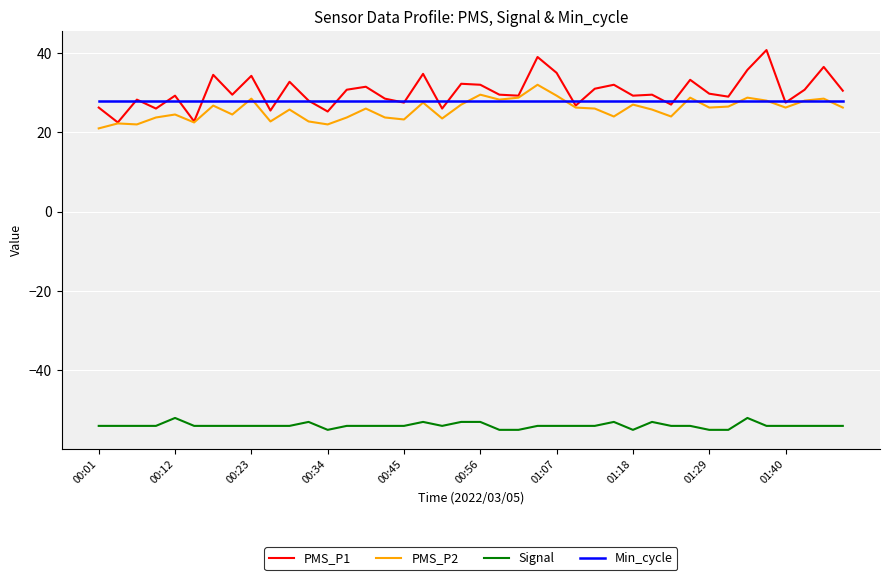

What are all the series names shown in the legend?

PMS_P1, PMS_P2, Signal, Min_cycle